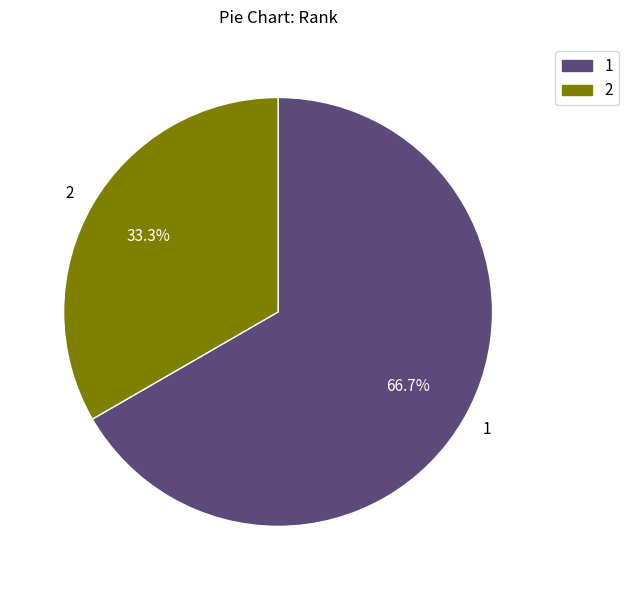

What percentage do 2 and 1 together represent?

100.0%